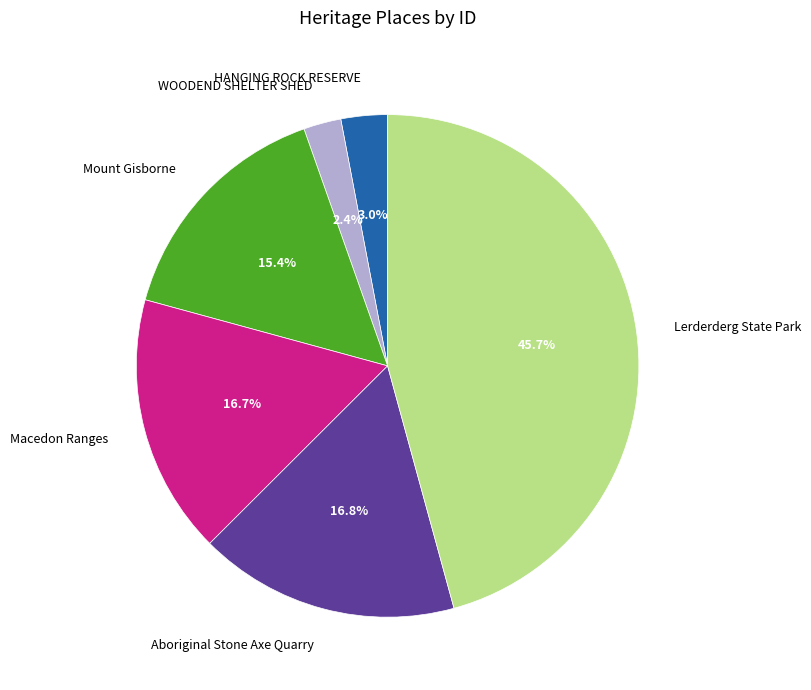

To the nearest percent, what is the difference between the HANGING ROCK RESERVE and WOODEND SHELTER SHED slice percentages?

1%